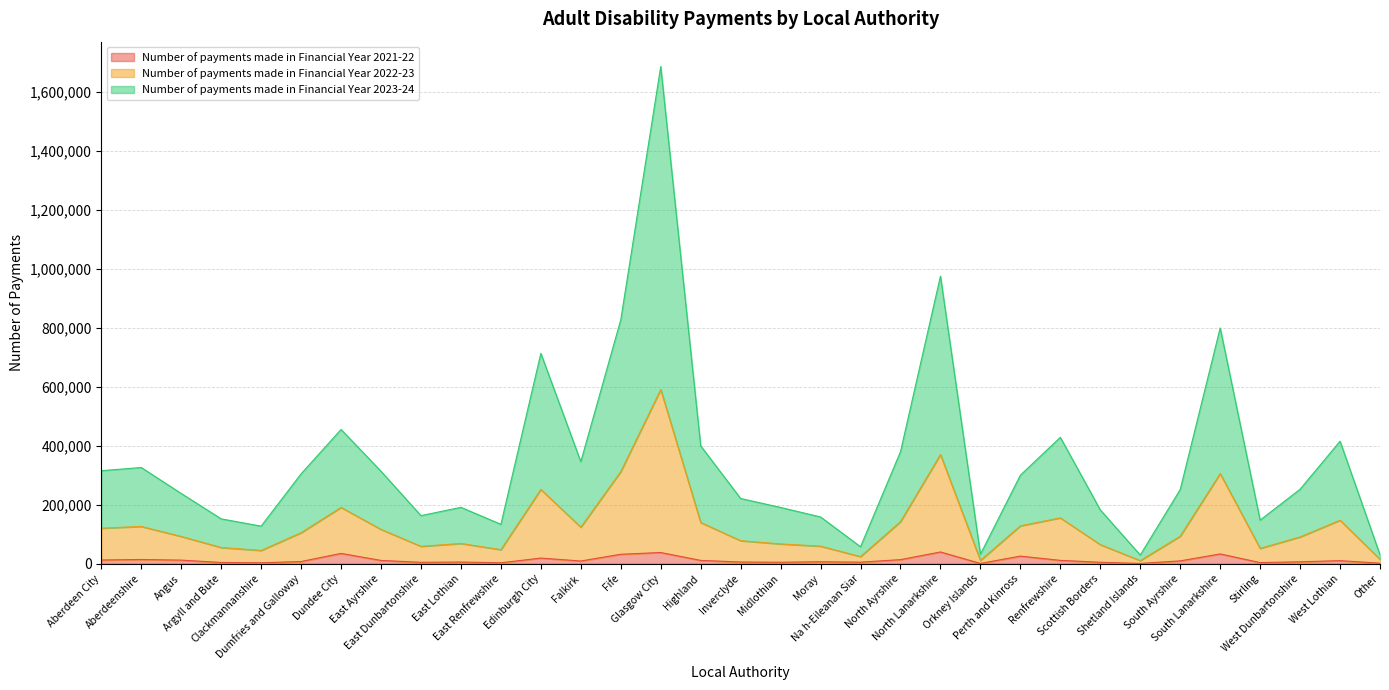

Where is the first local minimum for Number of payments made in Financial Year 2023-24?

Clackmannanshire